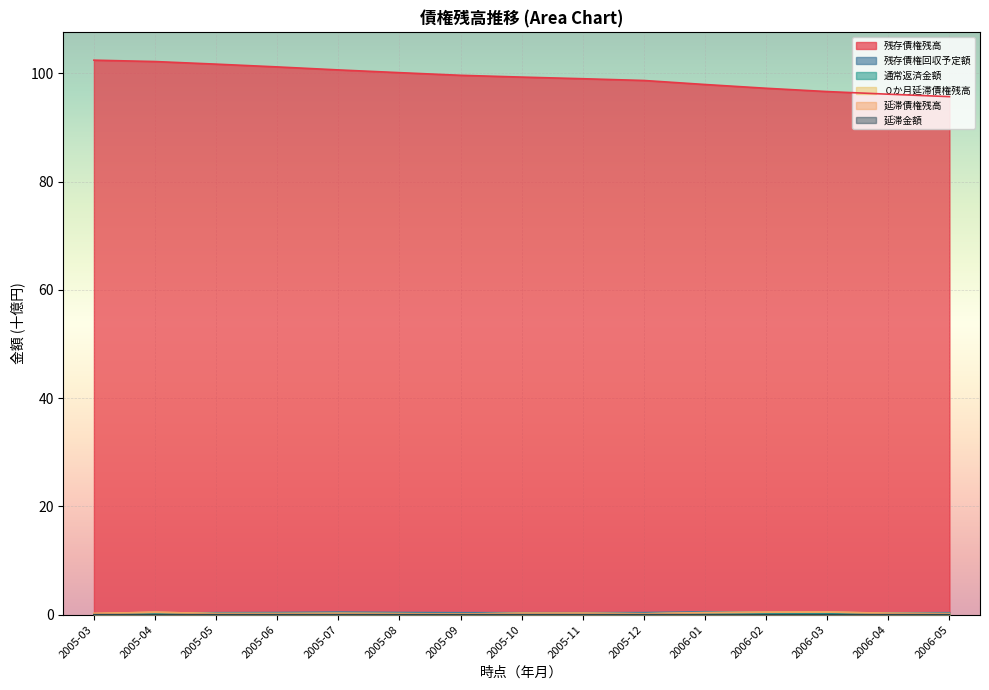

Reading right to left, what are all the values shown in this chart?

残存債権残高: 95.7	96.1	96.6	97.2	97.9	98.7	99.0	99.3	99.6	100.1	100.6	101.2	101.7	102.2	102.4
残存債権回収予定額: 0.4	0.3	0.4	0.4	0.5	0.4	0.4	0.4	0.4	0.4	0.5	0.4	0.4	0.3	0.0
通常返済金額: 0.2	0.2	0.2	0.2	0.3	0.2	0.2	0.2	0.2	0.2	0.2	0.2	0.2	0.2	0.0
０か月延滞債権残高: 0.1	0.2	0.5	0.4	0.3	0.1	0.2	0.2	0.1	0.2	0.2	0.2	0.2	0.4	0.2
延滞債権残高: 0.2	0.3	0.5	0.5	0.4	0.2	0.3	0.3	0.1	0.2	0.2	0.2	0.2	0.4	0.2
延滞金額: 0.0	0.0	0.0	0.0	0.0	0.0	0.0	0.0	0.0	0.0	0.0	0.0	0.0	0.0	0.0